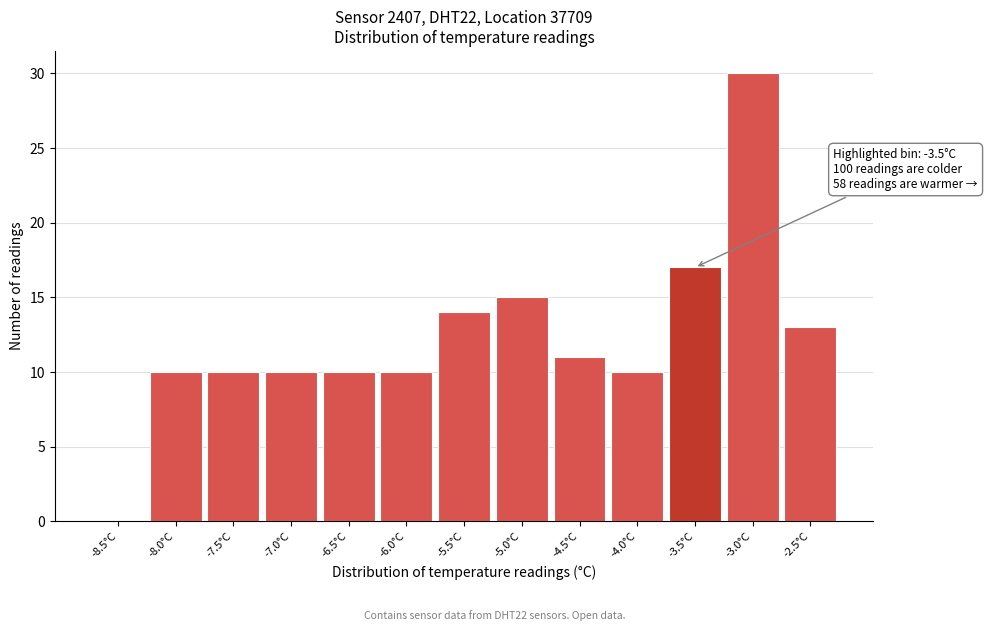

Reading left to right, transcribe all the data shown in this chart.

-8.5°C=0	-8.0°C=10	-7.5°C=10	-7.0°C=10	-6.5°C=10	-6.0°C=10	-5.5°C=14	-5.0°C=15	-4.5°C=11	-4.0°C=10	-3.5°C=17	-3.0°C=30	-2.5°C=13